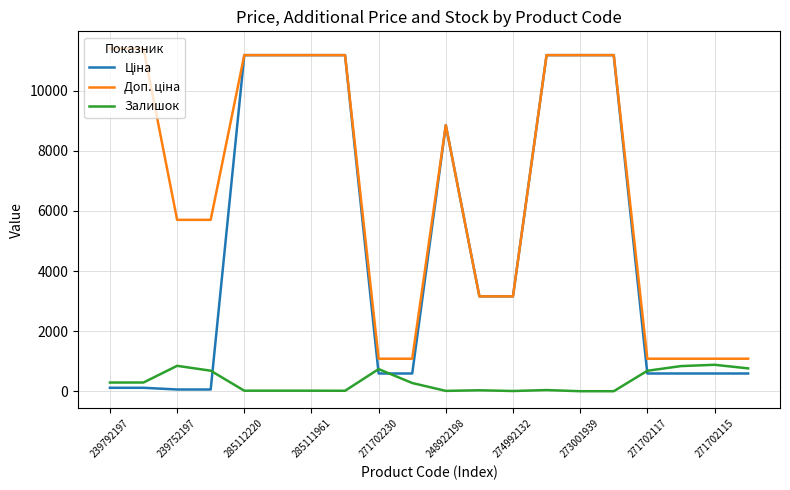

What is the maximum value shown in the chart?

11410.0